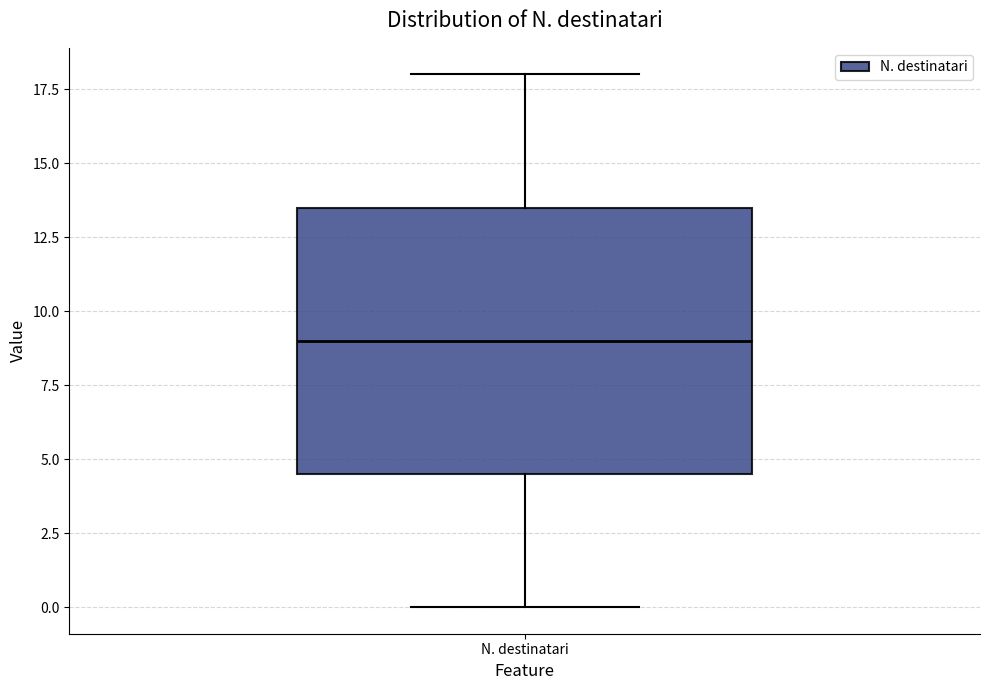

Where does the median line of the box for N. destinatari sit on the y-axis? The values are not printed on the chart, so give them approximately, as read against the axis.

9.0